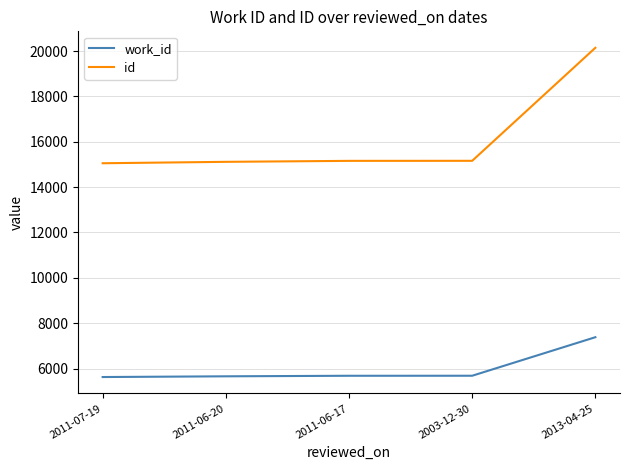

What is the difference between the highest and lowest values at 2013-04-25?

12760